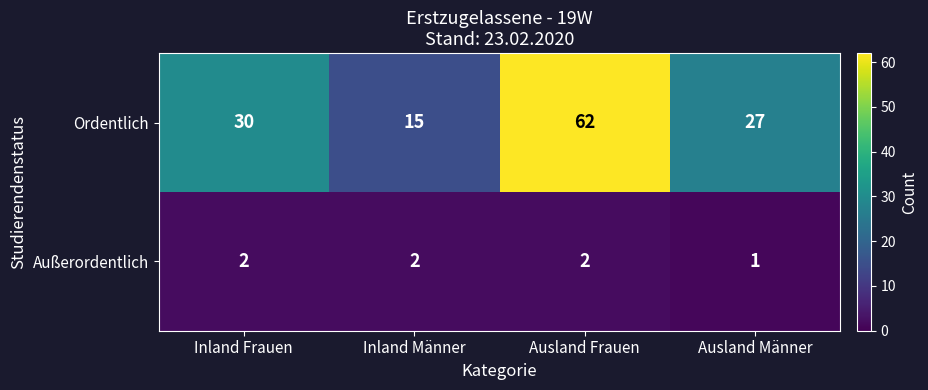

Is it true that Ordentlich equals 15 at Inland Männer?

True